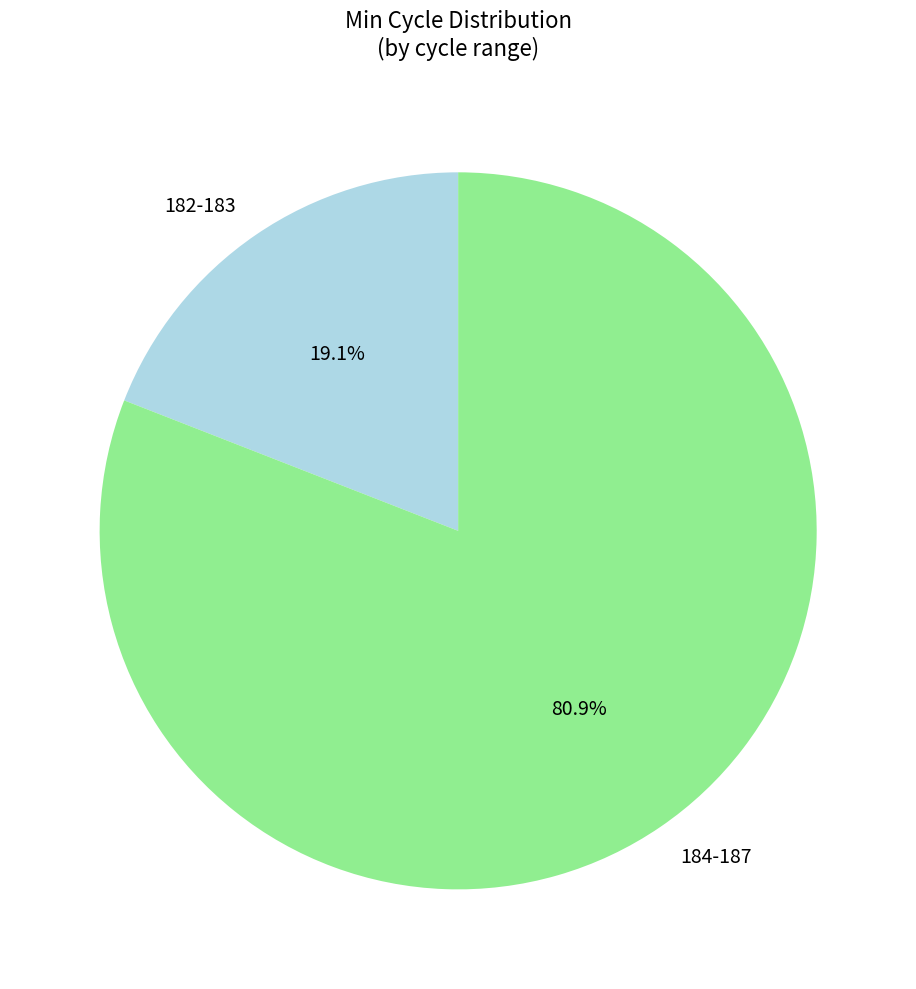

Does 184-187 represent more than half of the total?

Yes